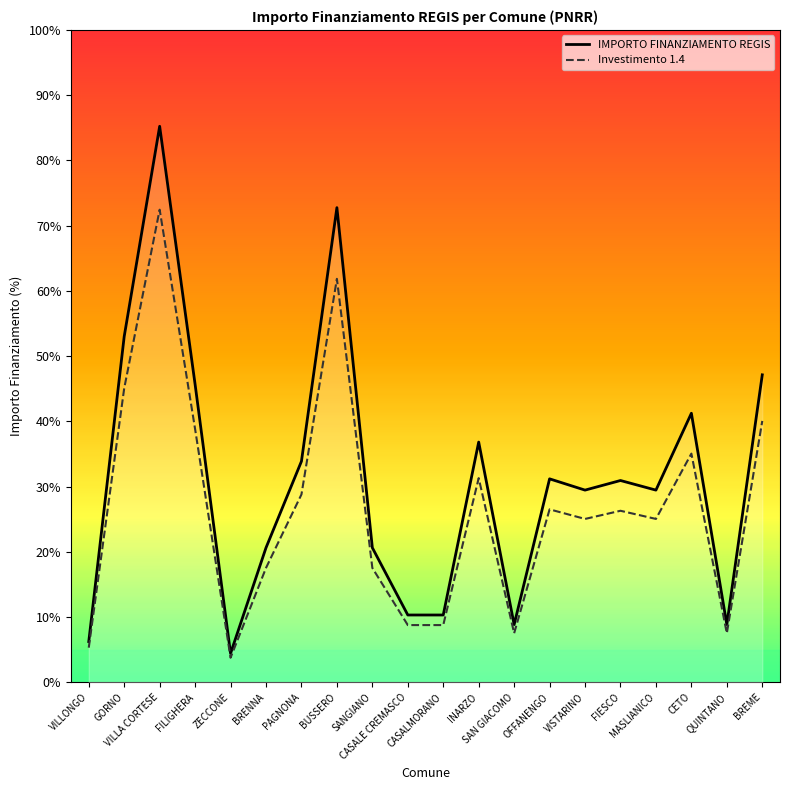

At how many categories does at least one series exceed 60?

2